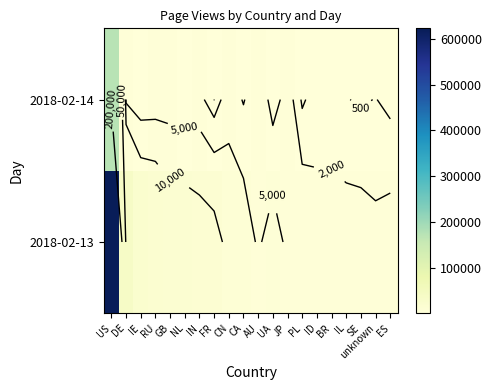

The 2018-02-13 series shows 3039 at SE. True or false?

True